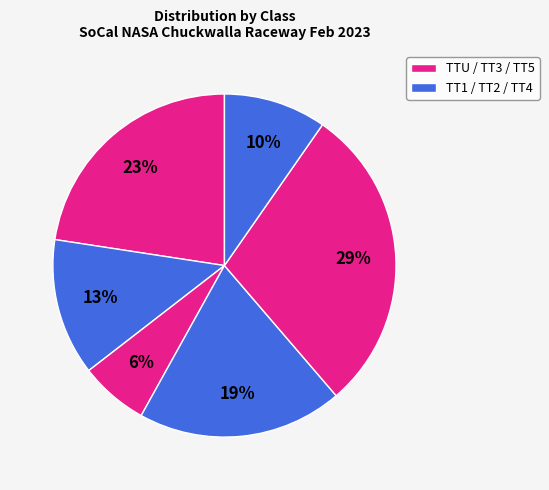

How many slices are in this pie chart?

6